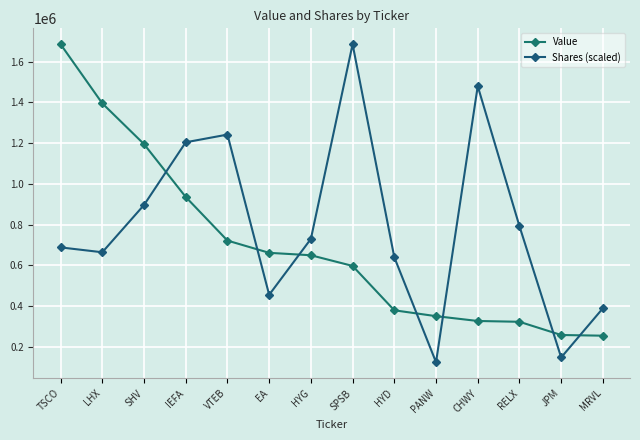

True or false: Value and Shares (scaled) intersect in this chart.

True